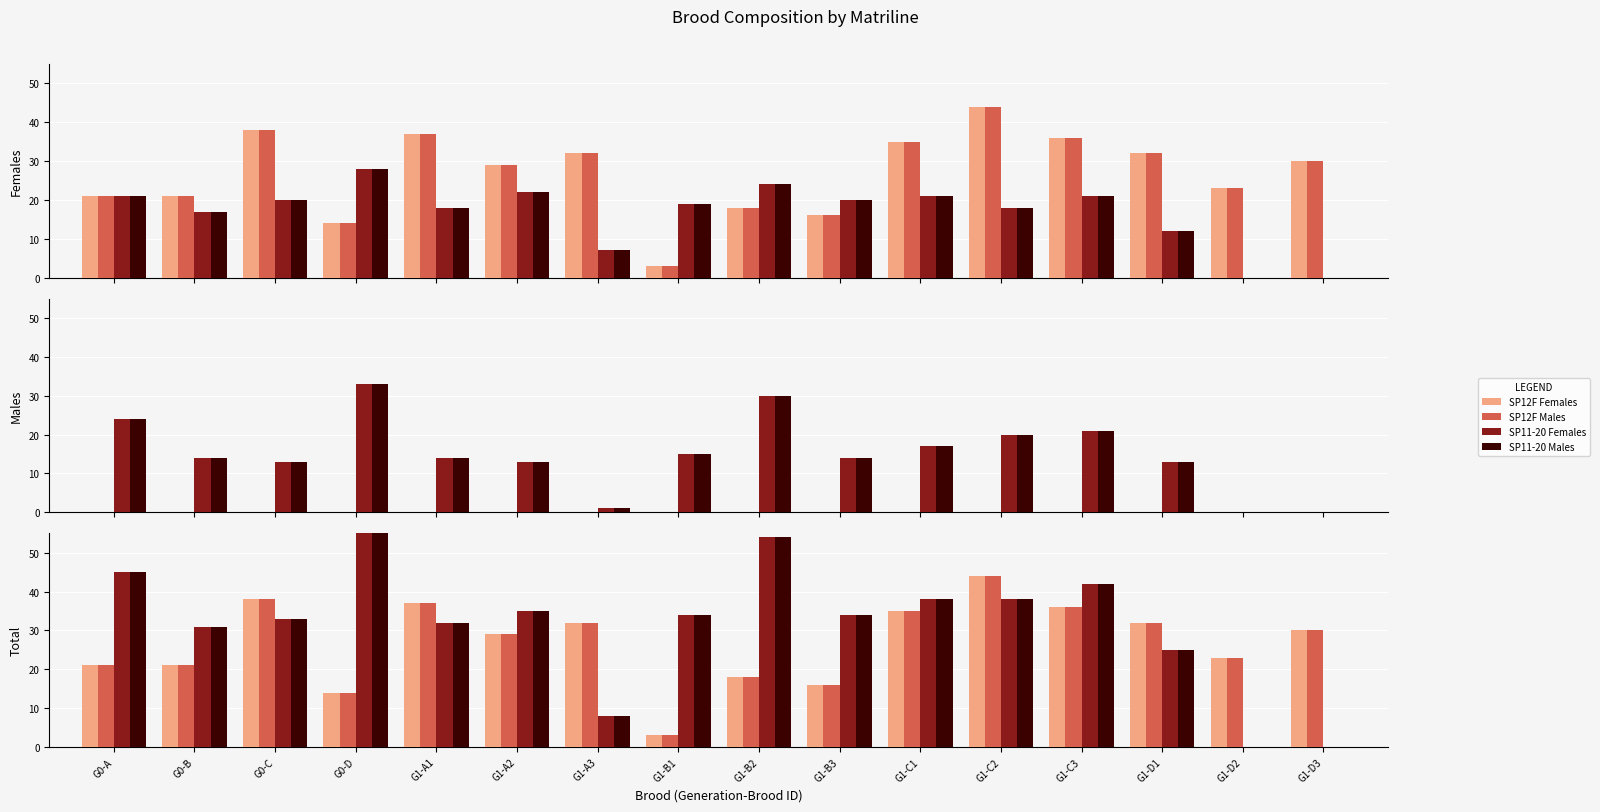

True or false: SP11-20 Females has a value of 60 at G1-A2.

False